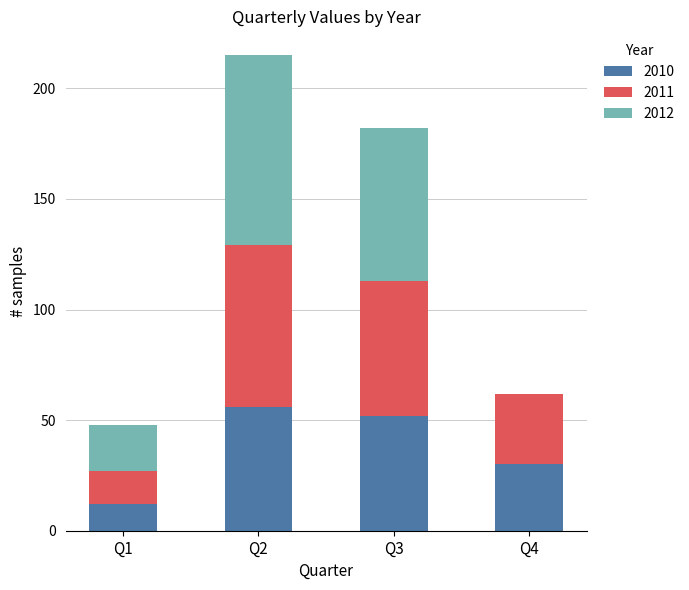

Reading left to right, what are the values for 2010?

Q1=12	Q2=56	Q3=52	Q4=30